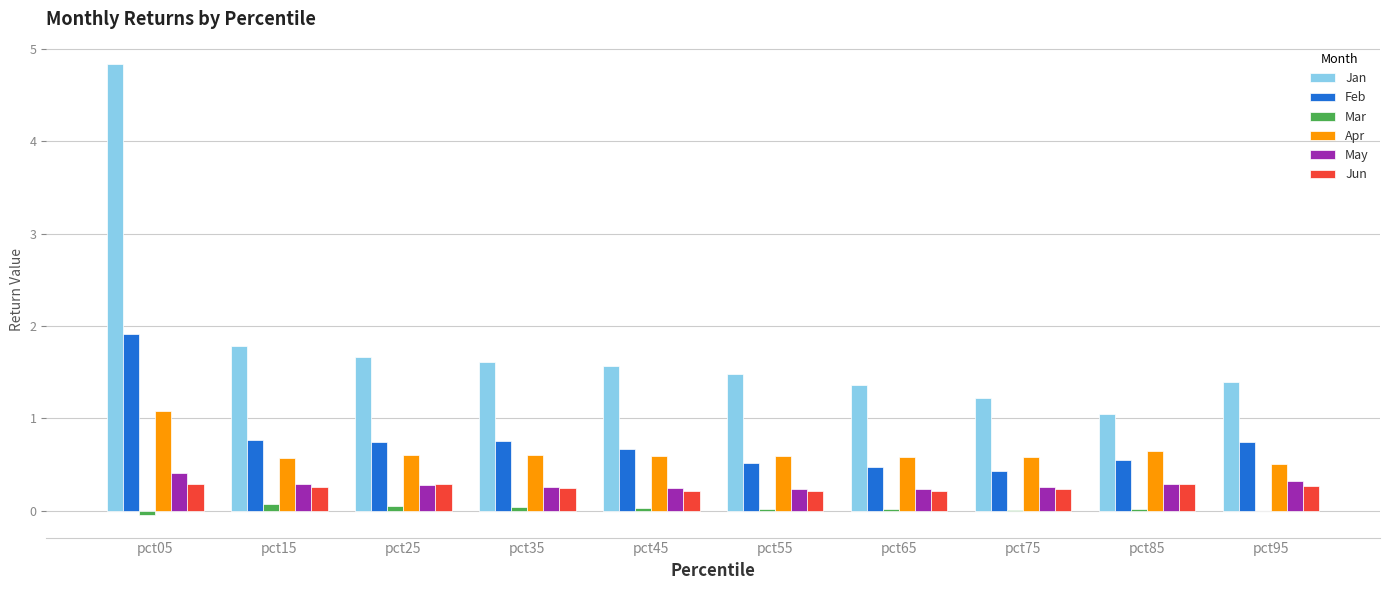

True or false: Jun has a value of 0.2 at pct65.

True